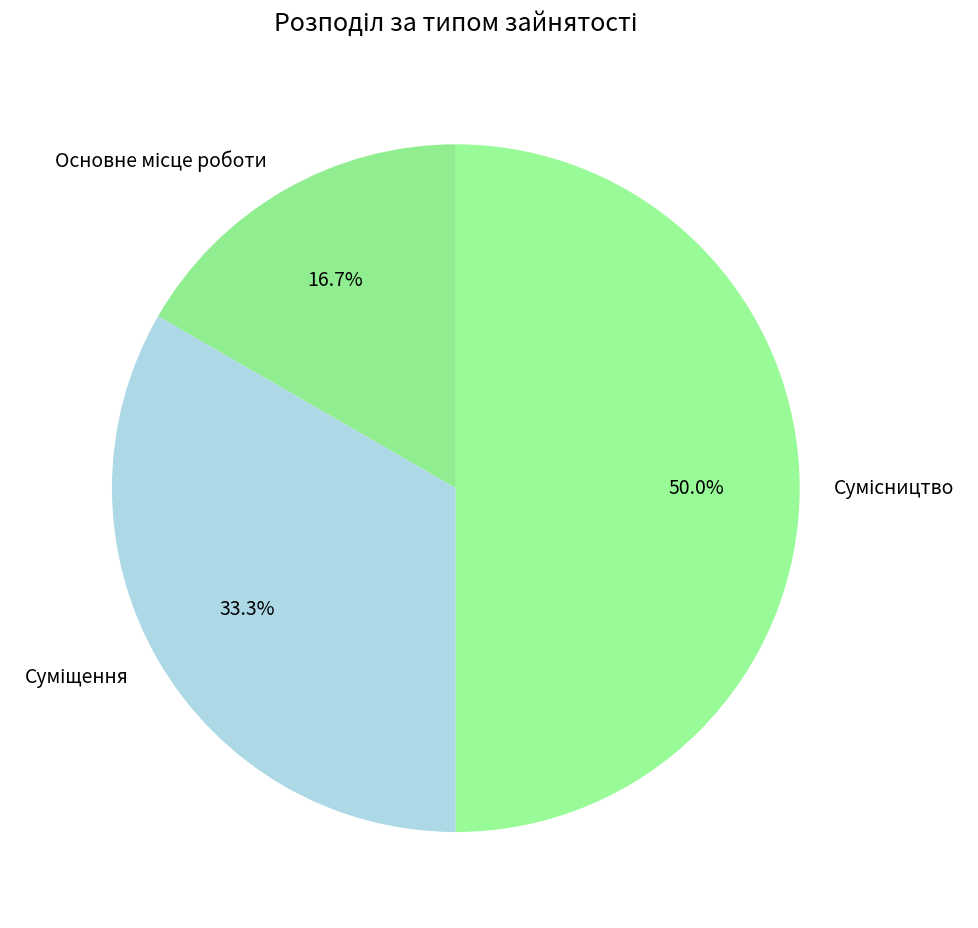

To the nearest percent, what is the combined percentage of Сумісництво and Суміщення?

83%